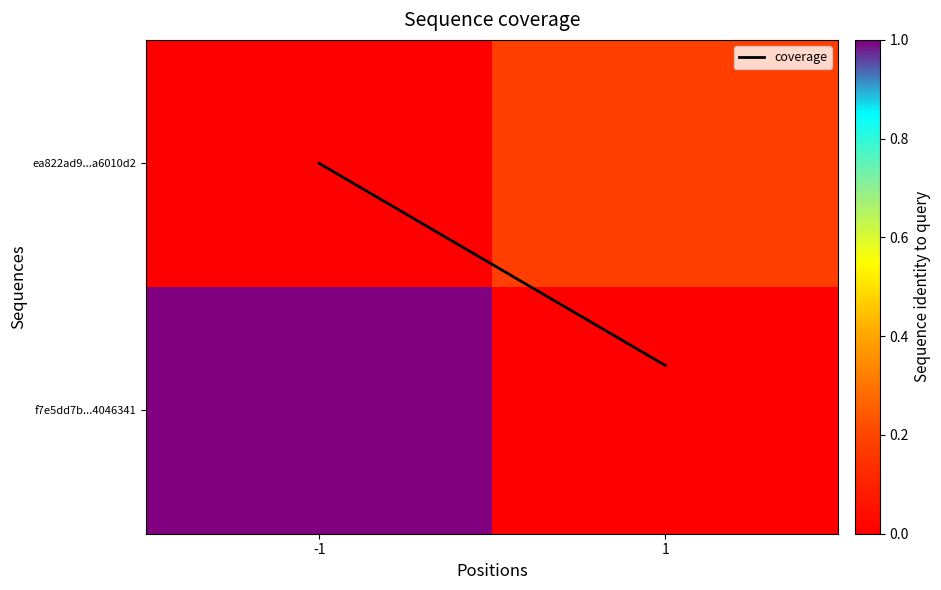

What is the maximum value shown in the chart?

1.0